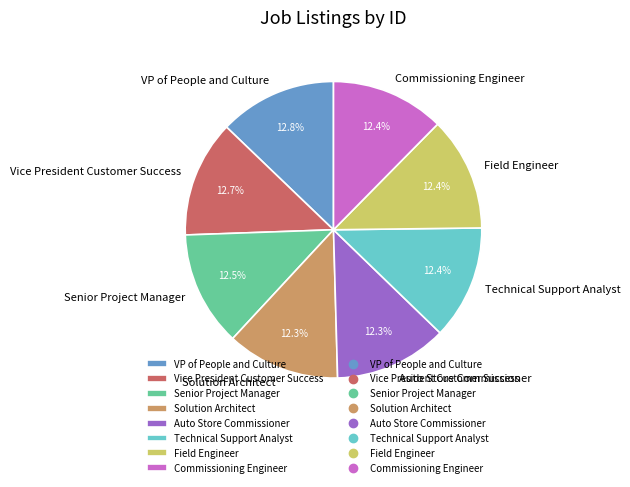

Approximately how many times larger is the value at Field Engineer compared to VP of People and Culture?

1.0